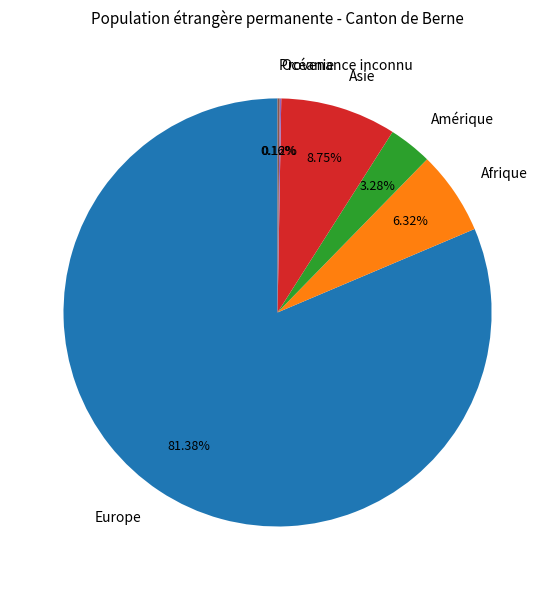

What is the largest slice in the pie chart?

Europe